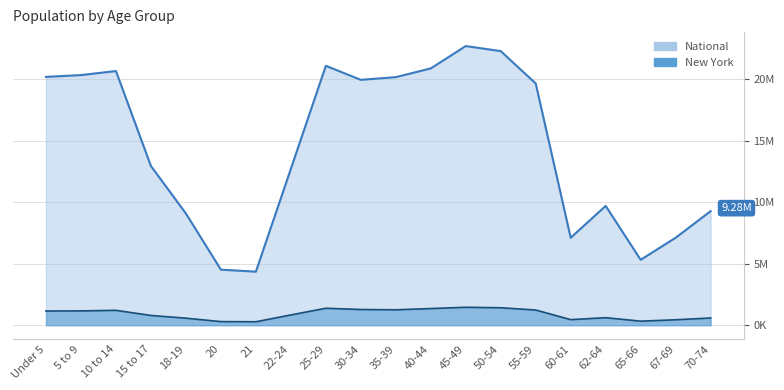

What is the label of the 14th point from the right?

21